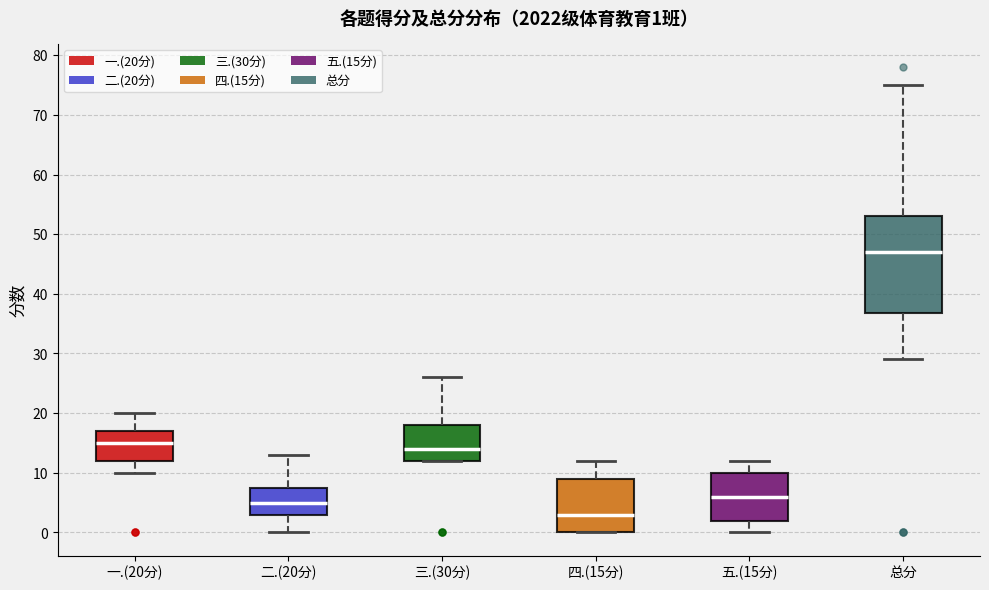

Which box's median line is the highest?

总分